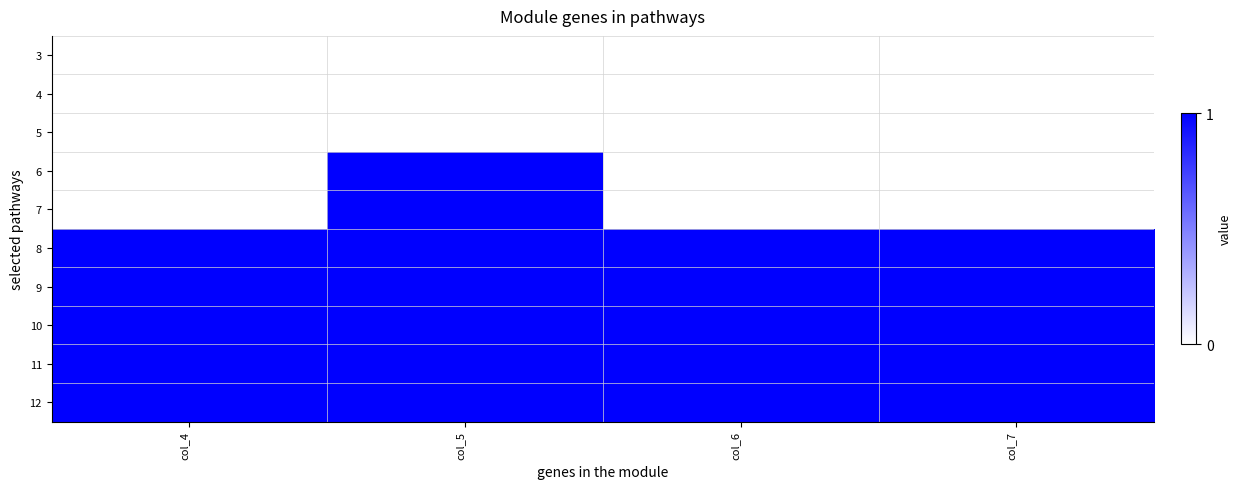

What is the total value across all series at col_5?

7